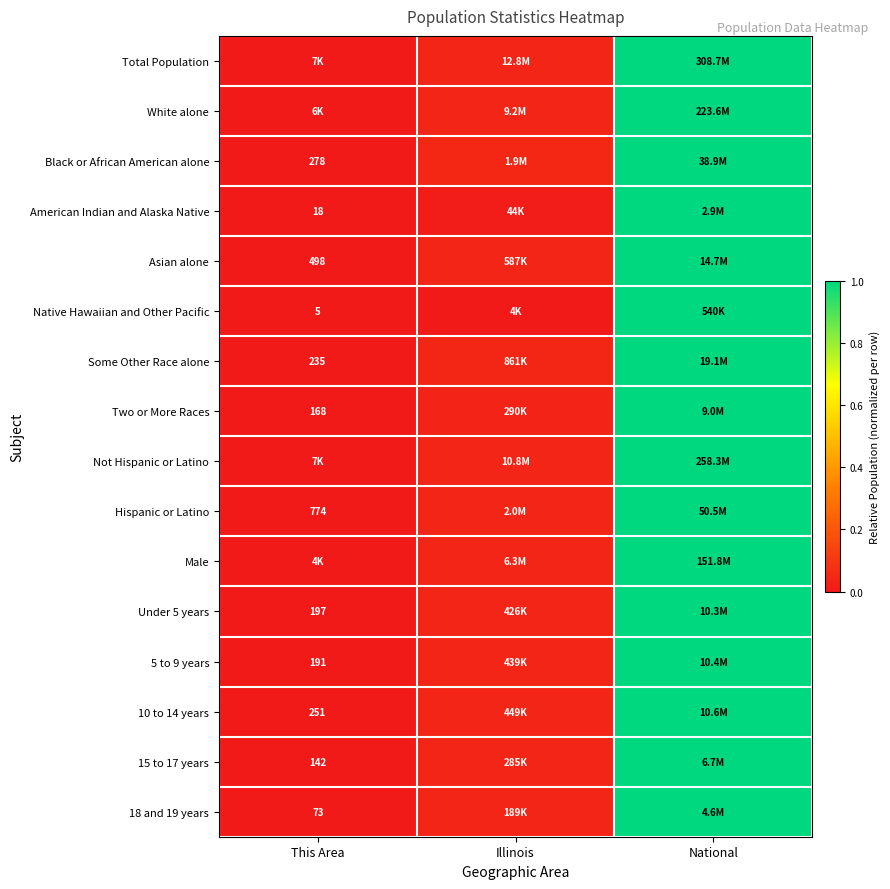

What is the approximate value of 18 and 19 years at National?

1.0